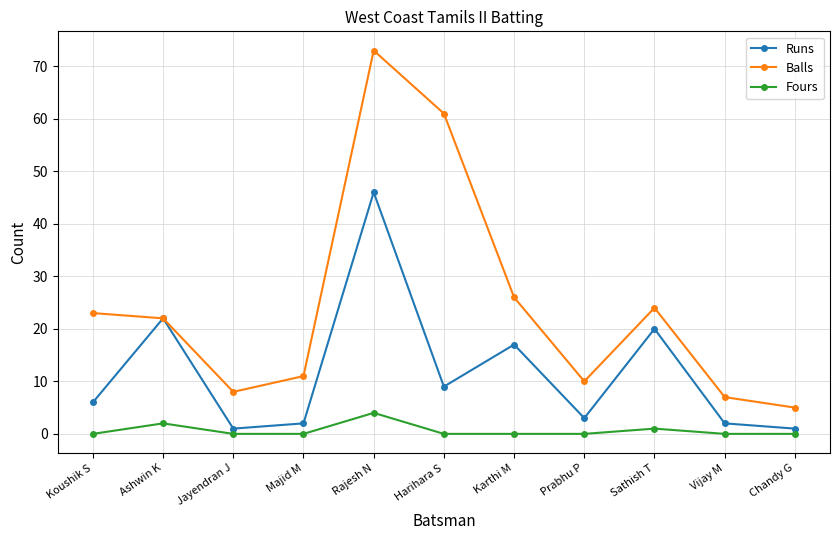

What is the sum of the Runs values at Vijay M and Koushik S?

8